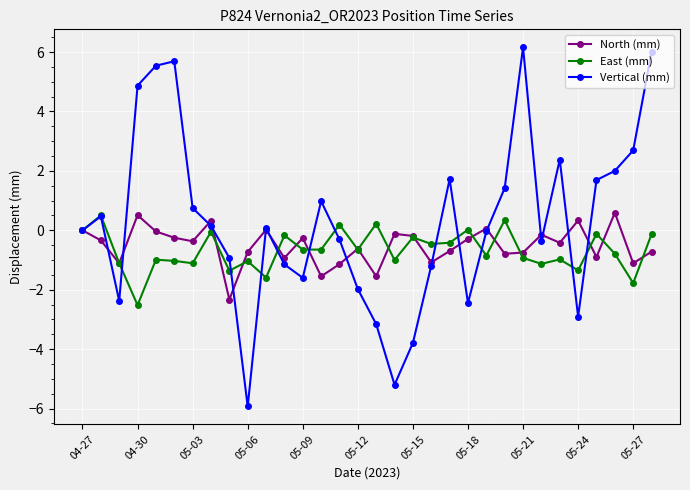

Which series has the largest total across all categories?

Vertical (mm)